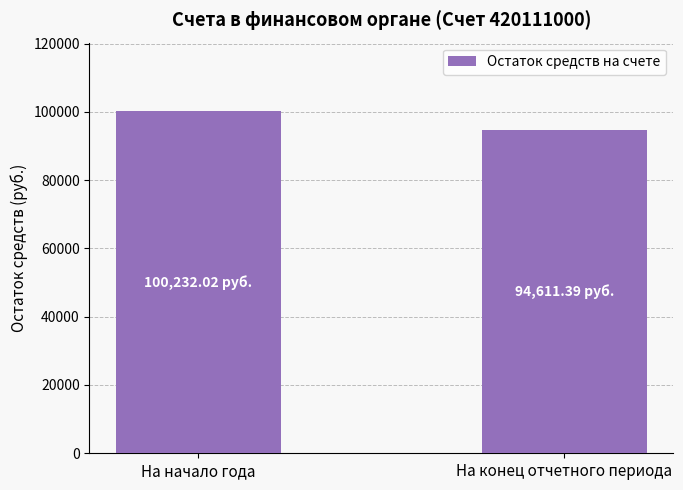

What position from the left is На начало года?

1